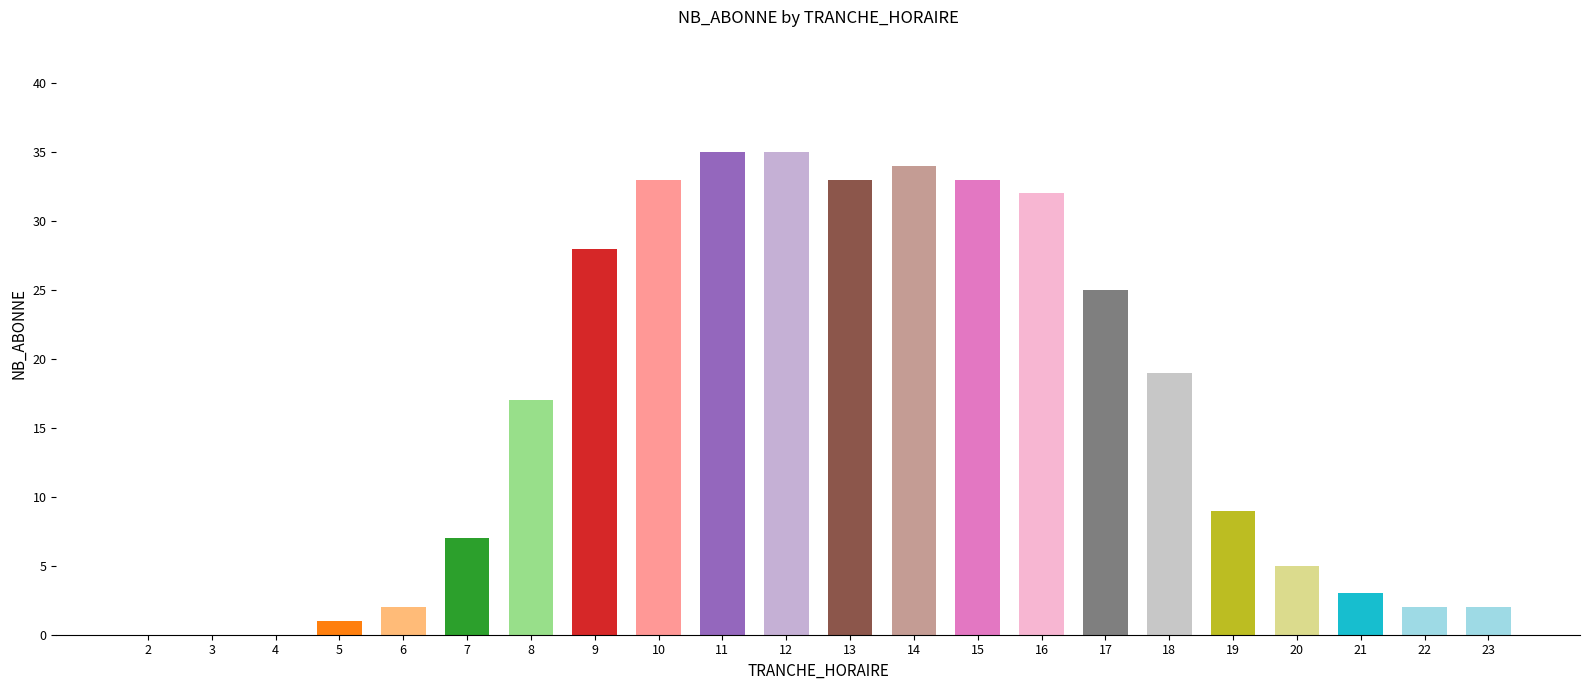

How many data points does each series have?

22